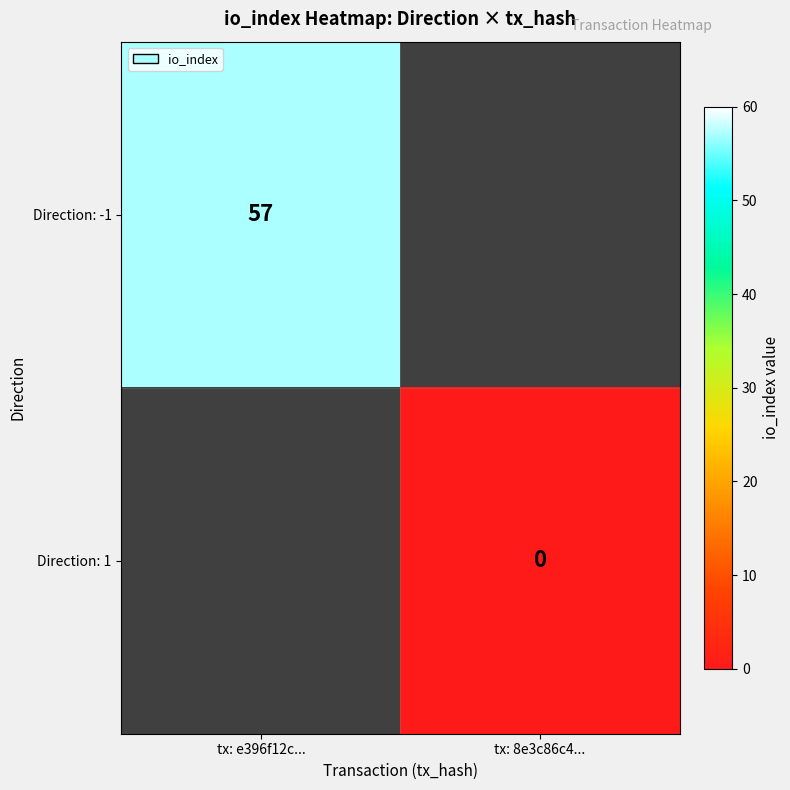

Is the value of Direction: -1 at tx: e396f12c... greater than the value of Direction: 1 at tx: 8e3c86c4...?

Yes